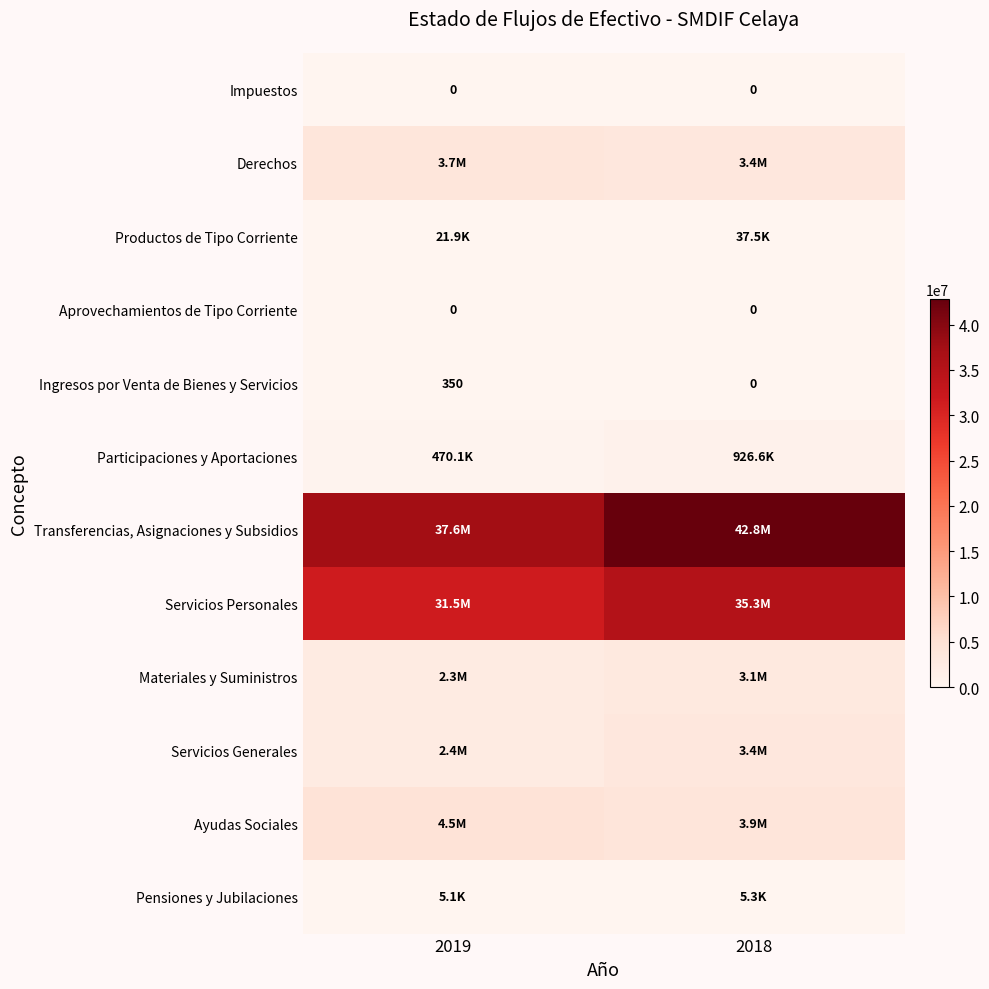

Rank the categories by Ingresos por Venta de Bienes y Servicios value from lowest to highest.

2018, 2019